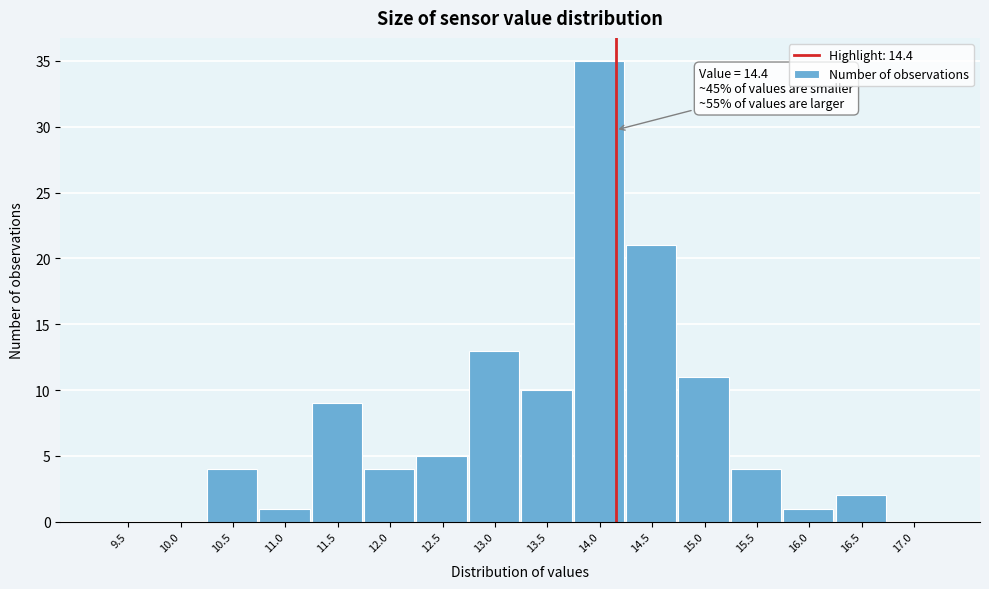

Reading left to right, extract all data points from this chart.

9.5=0	10.0=0	10.5=4	11.0=1	11.5=9	12.0=4	12.5=5	13.0=13	13.5=10	14.0=35	14.5=21	15.0=11	15.5=4	16.0=1	16.5=2	17.0=0